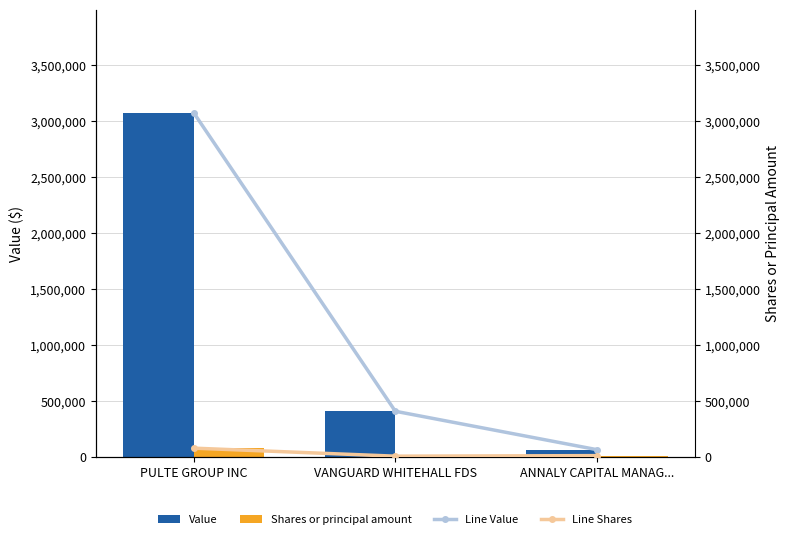

Which series has the widest spread of values?

Value